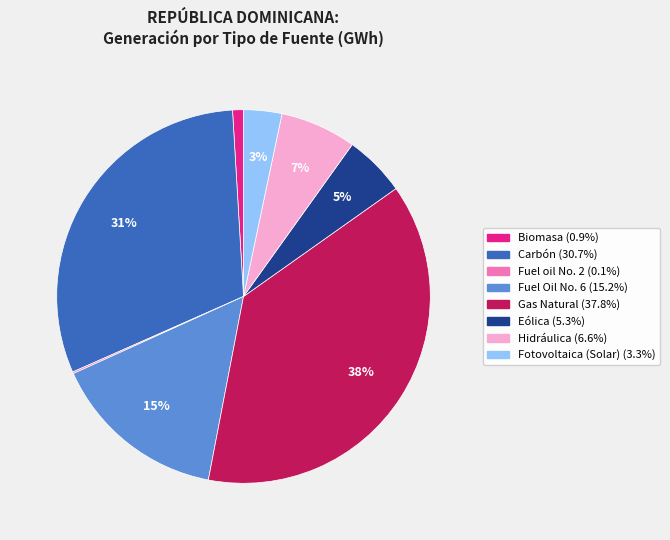

Which has a higher value, Gas Natural or Carbón?

Gas Natural